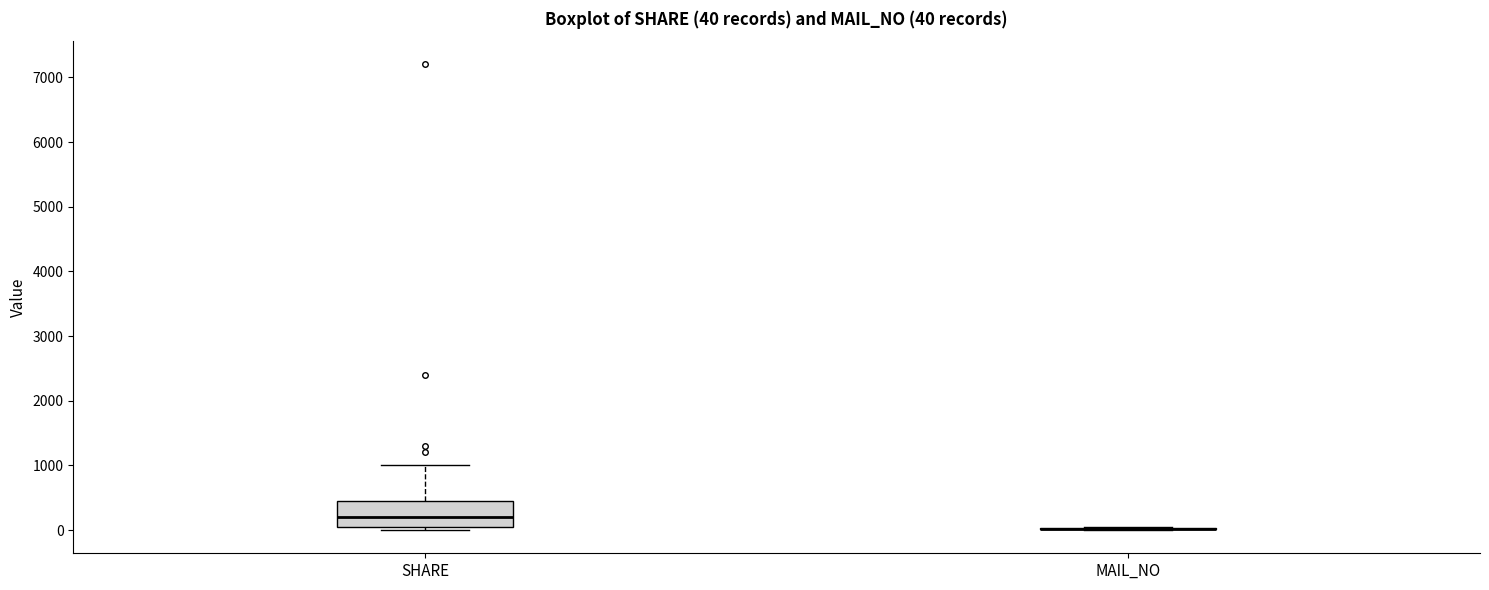

Which box is the tallest, from its lower edge to its upper edge?

SHARE